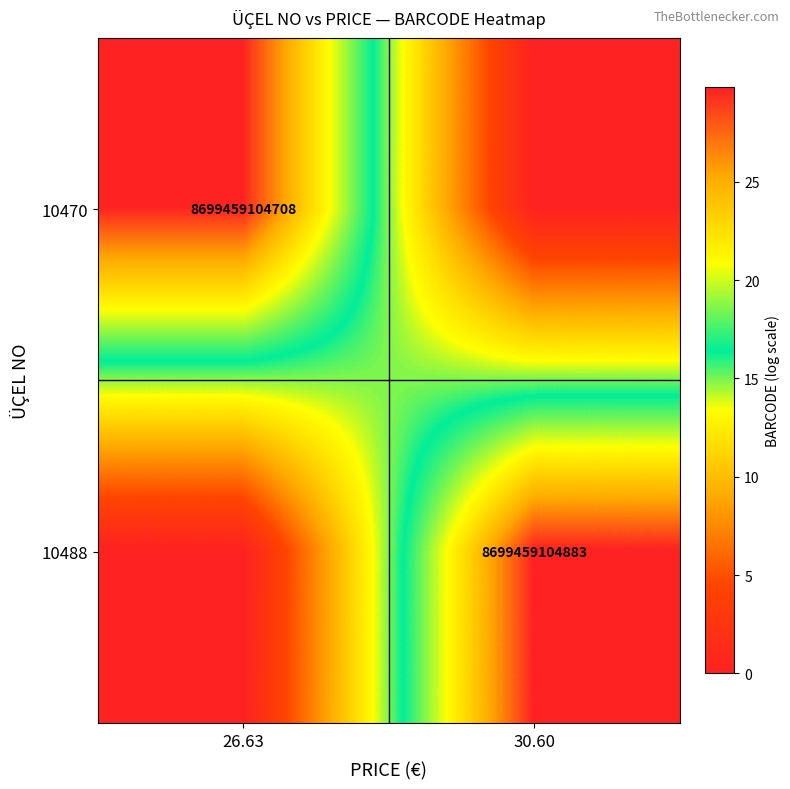

Is the value of 10470 at 26.63 greater than the value of 10488 at 30.60?

No